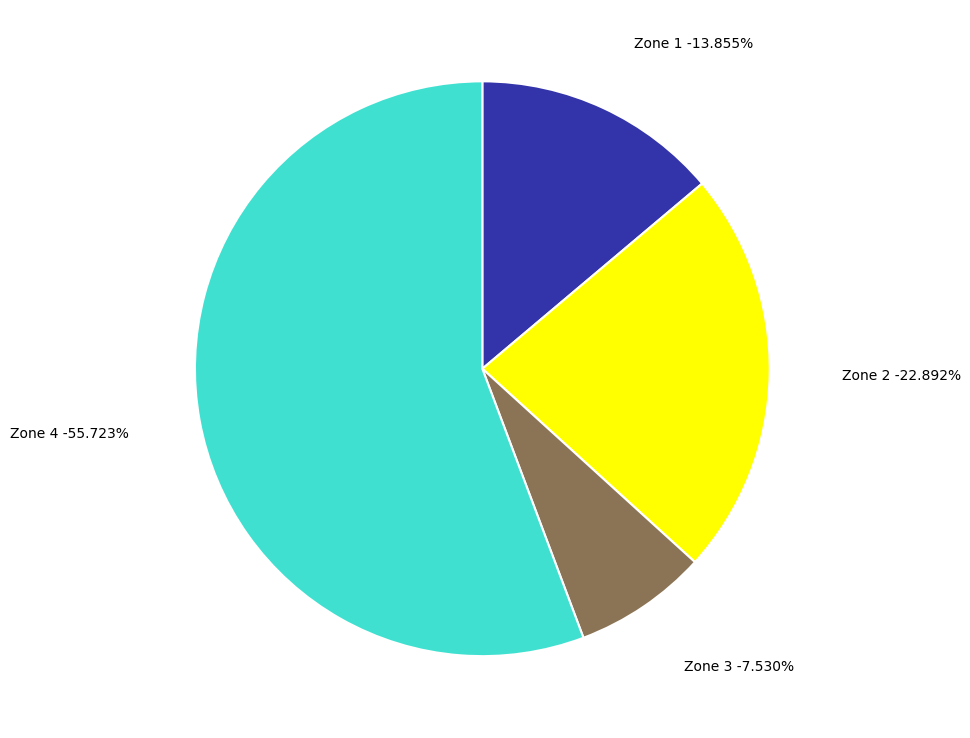

How many segments does this pie chart have?

4